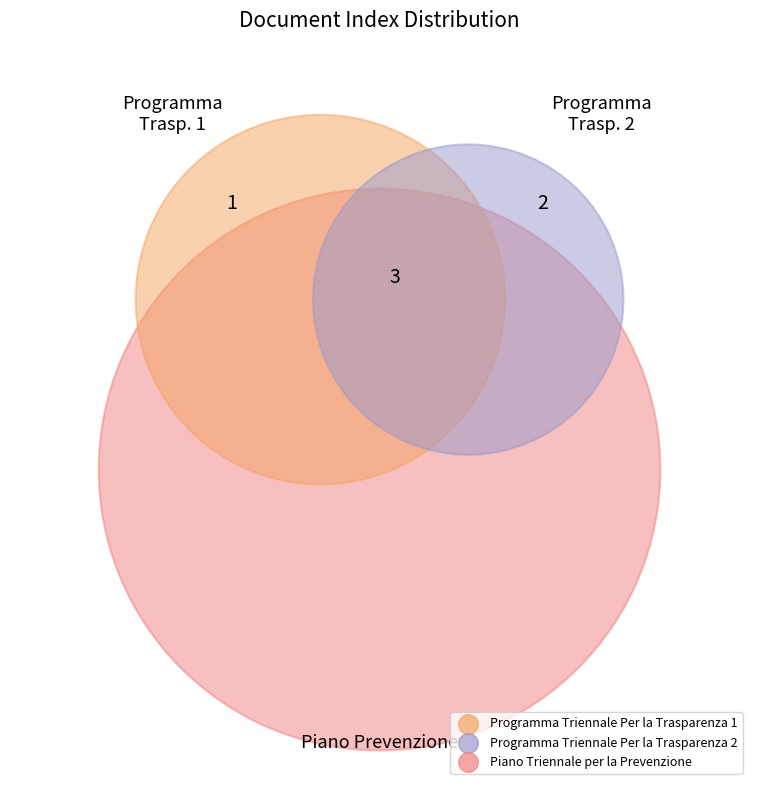

Is there any slice that represents more than half of the pie?

No